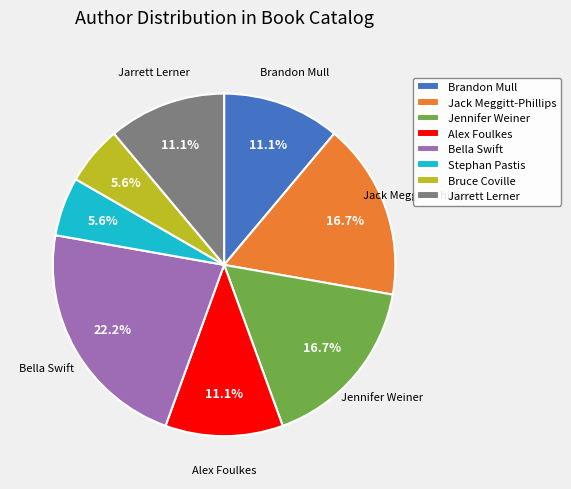

Is Jack Meggitt-Phillips the majority of the pie?

No